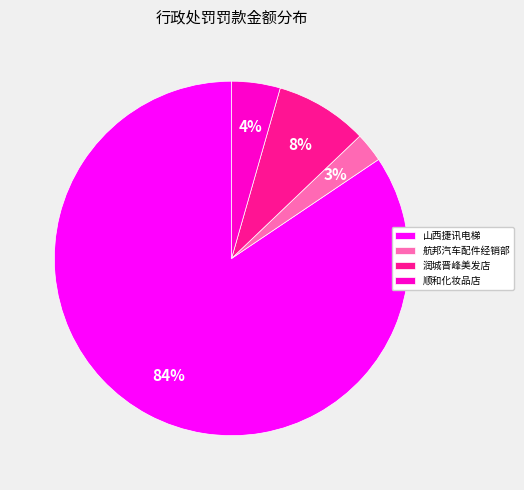

Which slice is the smallest?

航邦汽车配件经销部